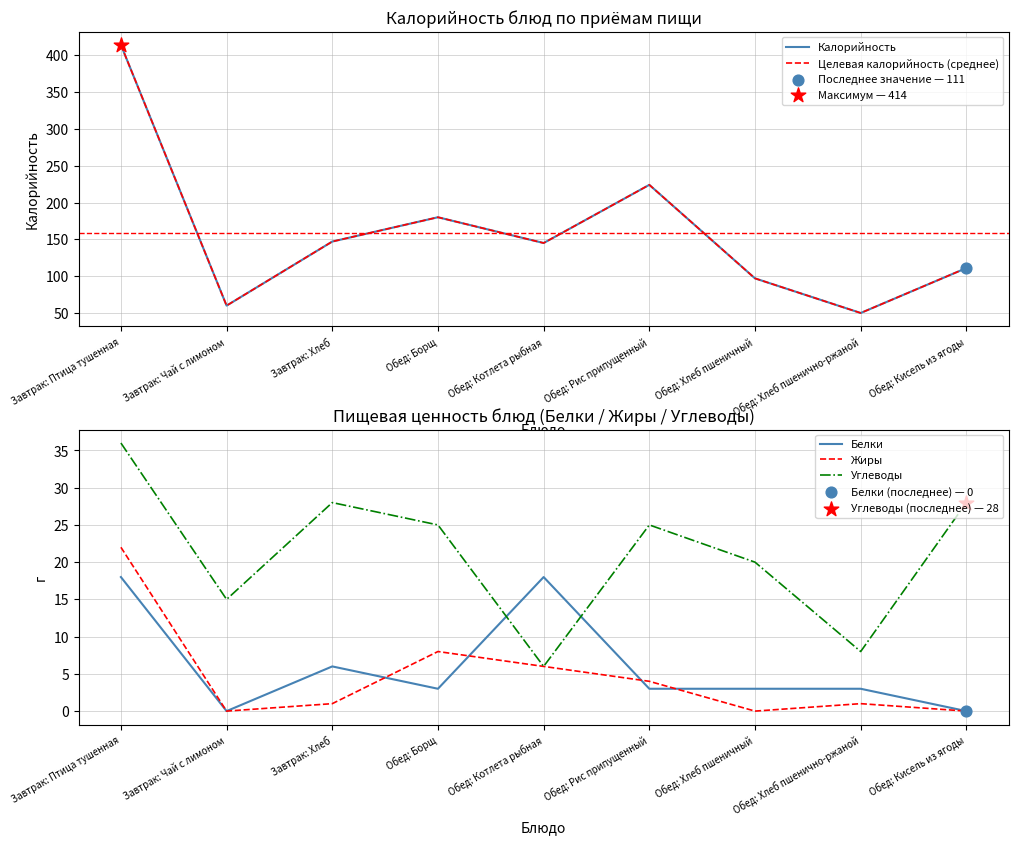

At which category is the sum across all series the highest?

Завтрак: Птица тушенная